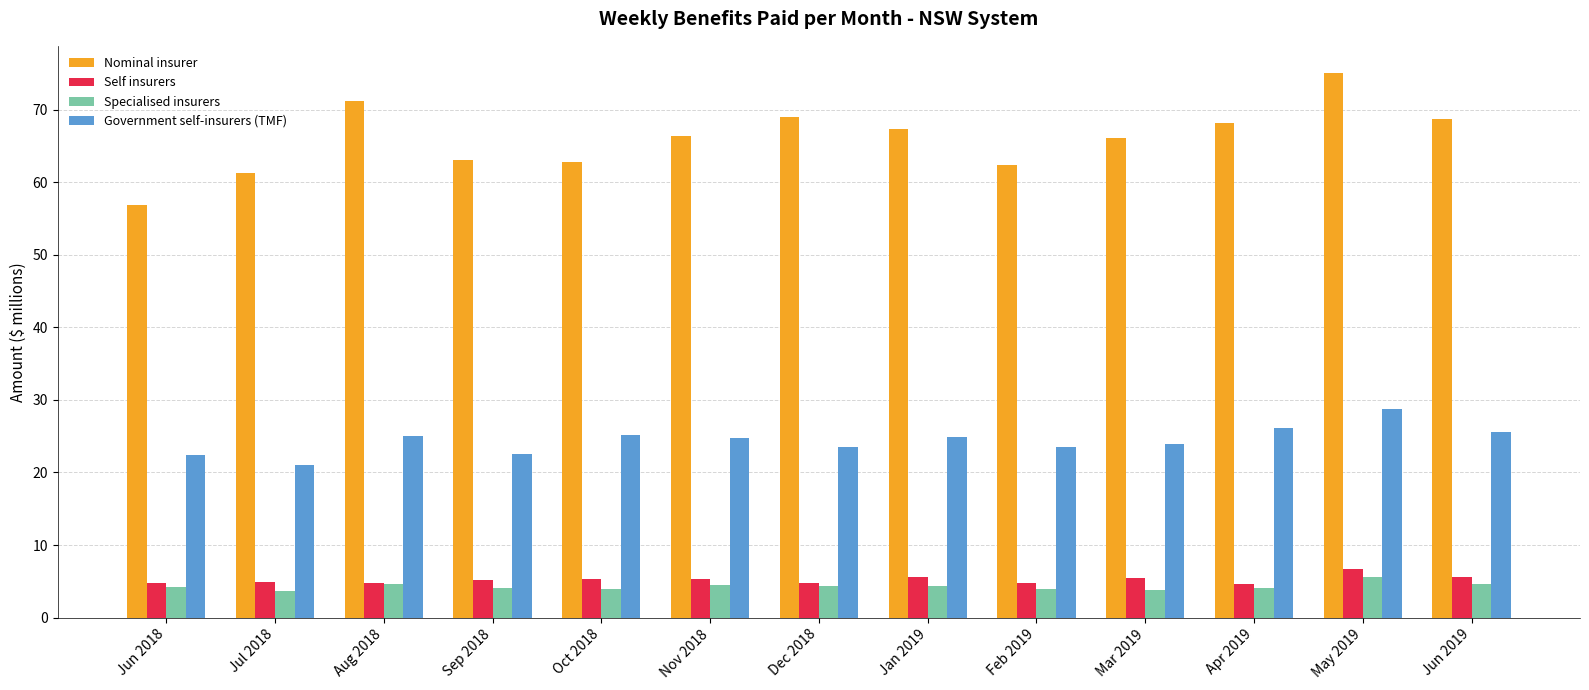

How many distinct data groups are displayed?

4